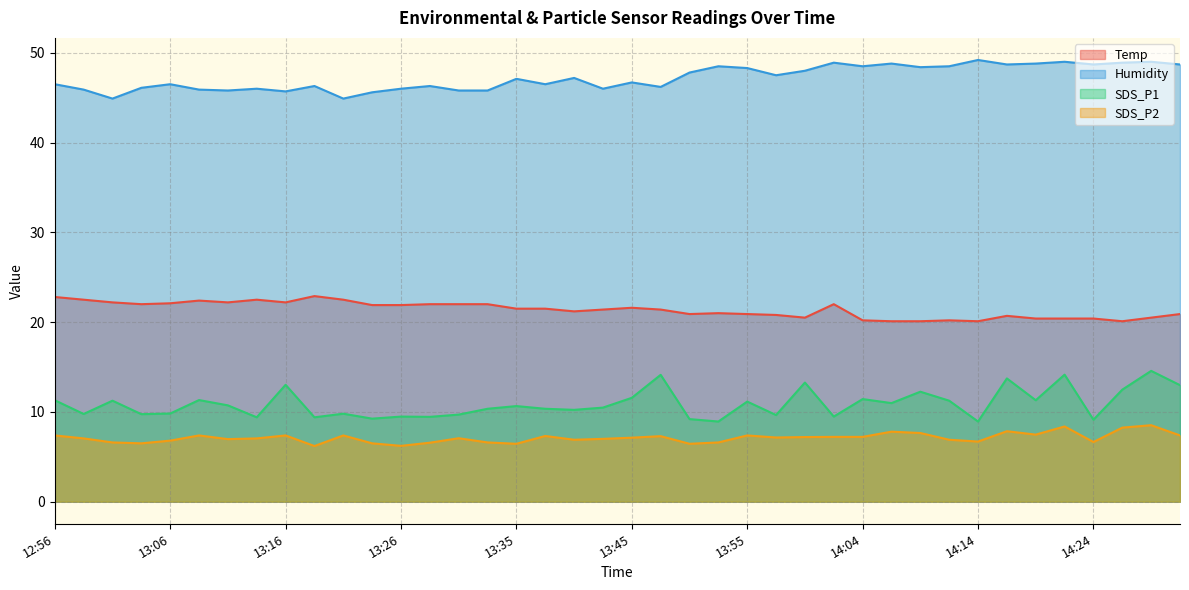

What is the minimum value for SDS_P1?

8.9